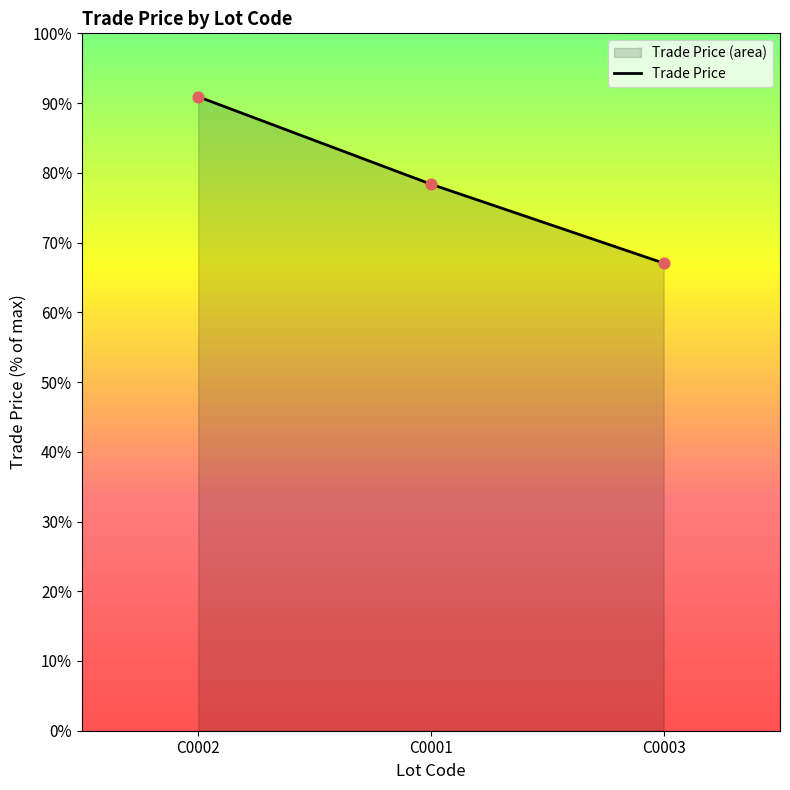

Approximately how many times larger is the value at C0001 compared to C0003?

1.2